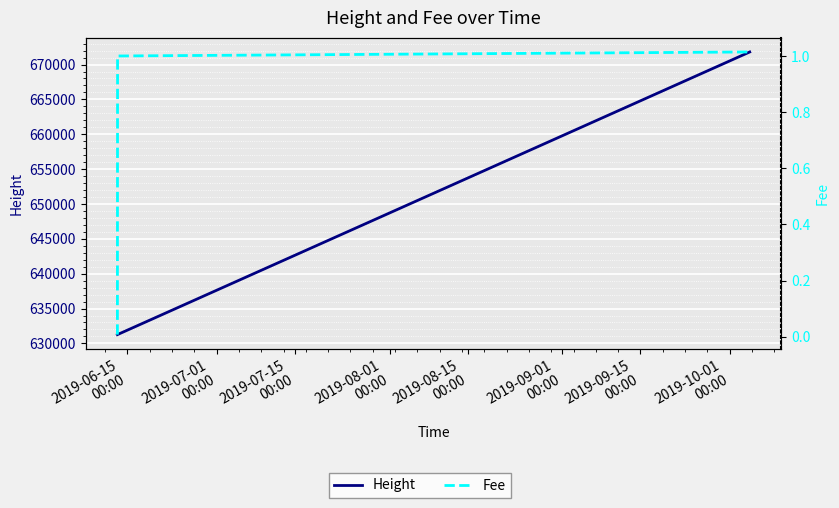

At 2019-06-15
00:00, list the series in order from largest to smallest.

Height, Fee